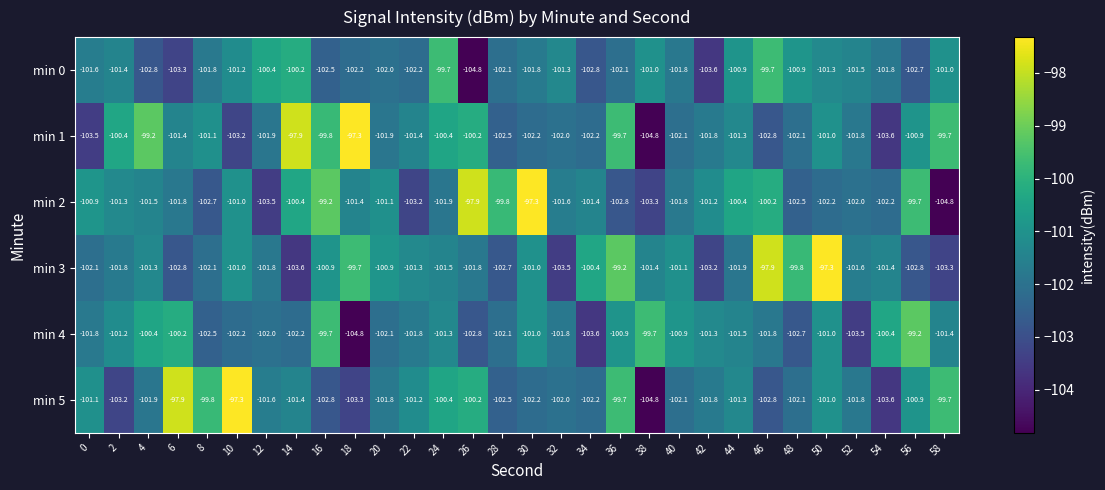

What is the sum of the min 3 values at 46 and 54?

-199.3